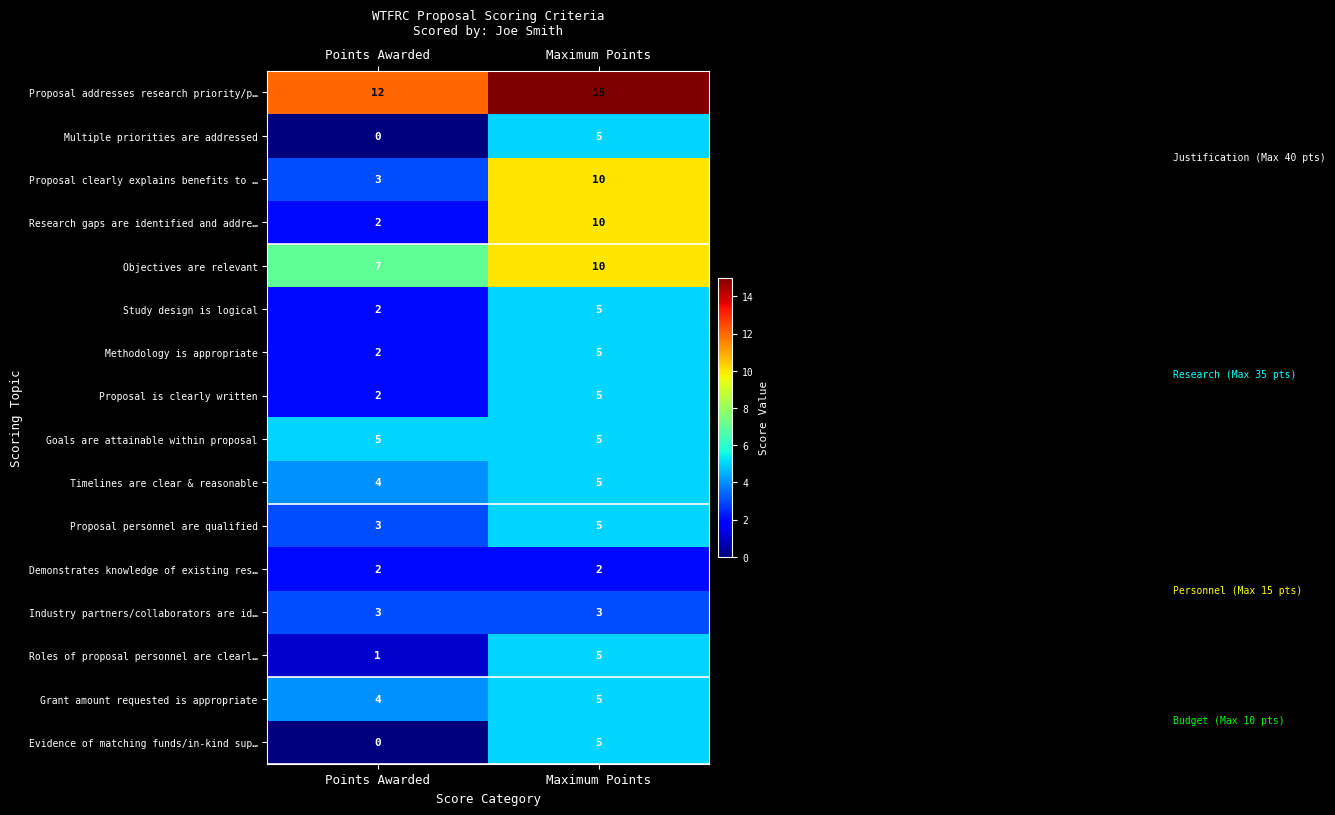

Rank the categories by Proposal clearly explains benefits to … value from lowest to highest.

Points Awarded, Maximum Points